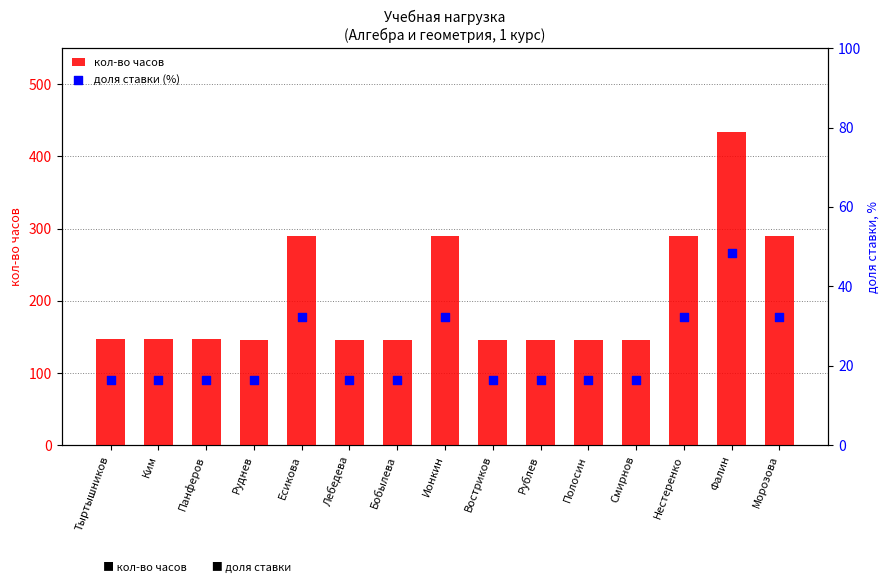

Which series has the largest Y range (max minus min)?

кол-во часов